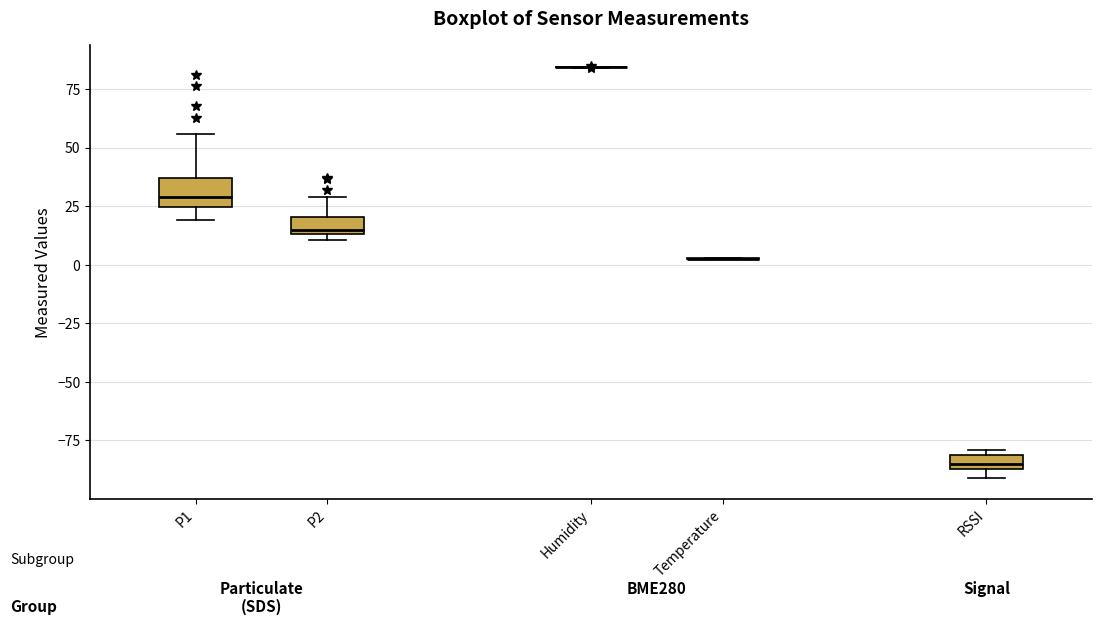

Comparing the boxes themselves (not the whiskers), which one is the tallest?

P1